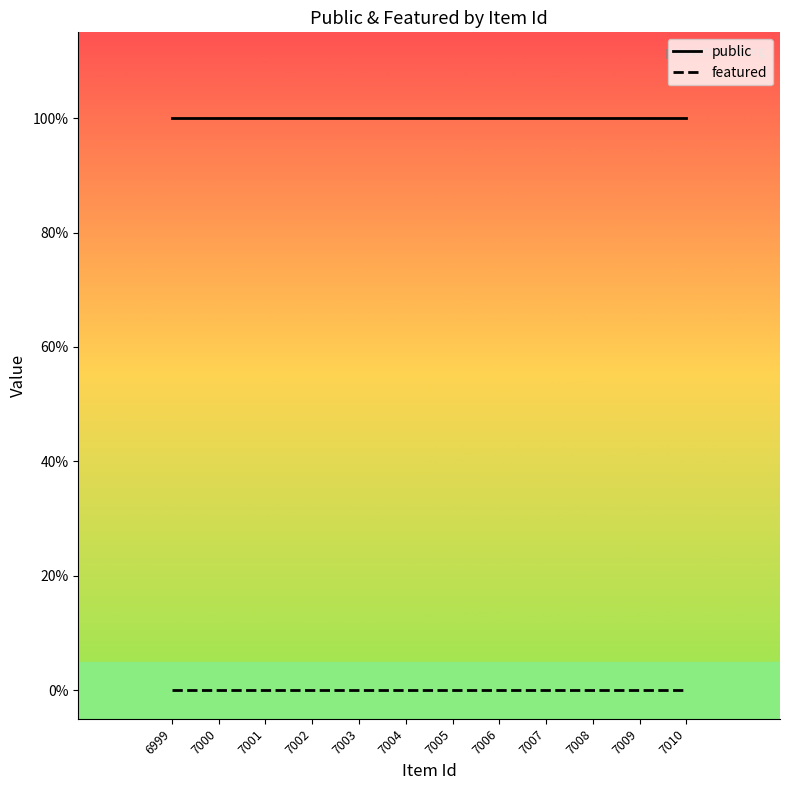

True or false: public and featured cross at least once.

False